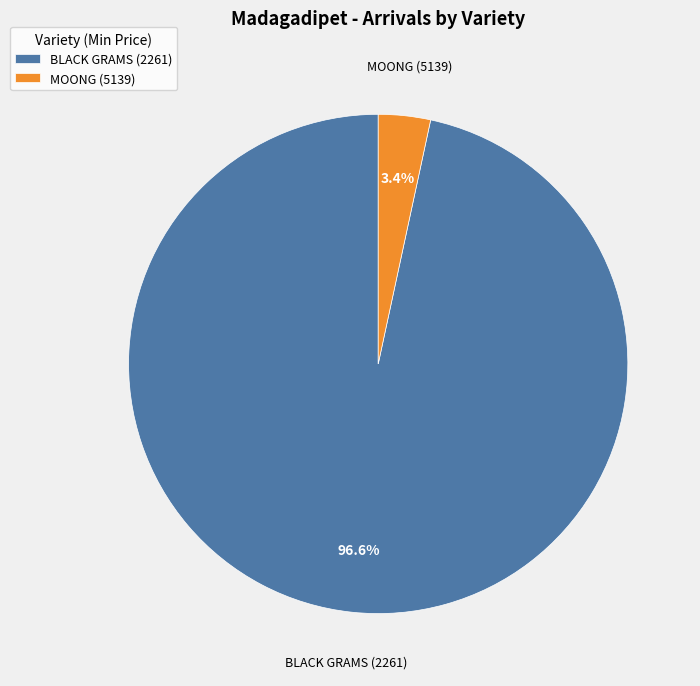

How many slices are in this pie chart?

2